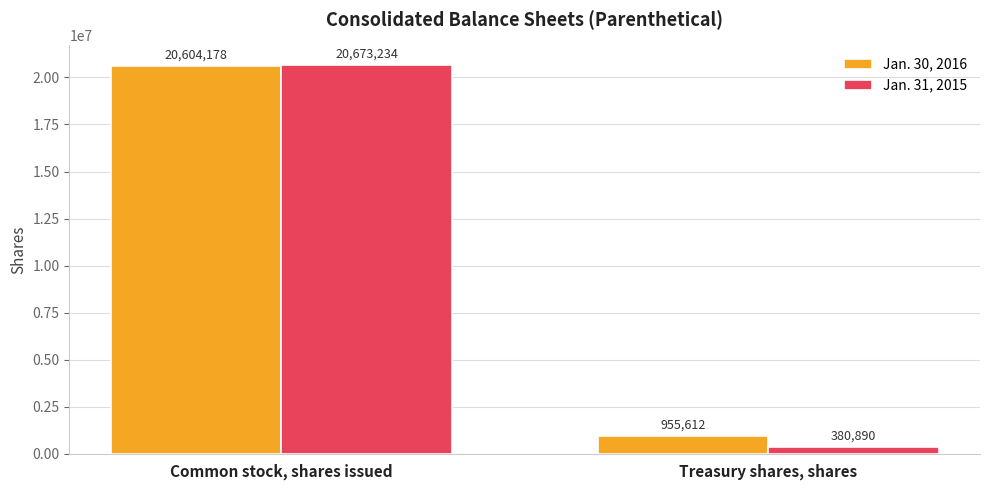

Is the value of Jan. 31, 2015 at Treasury shares, shares greater than the value of Jan. 30, 2016 at Treasury shares, shares?

No